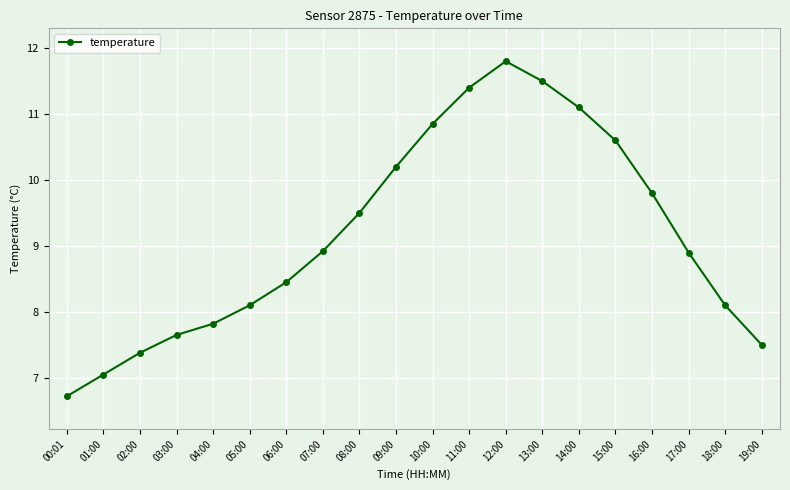

What is the label of the 10th point from the right?

10:00